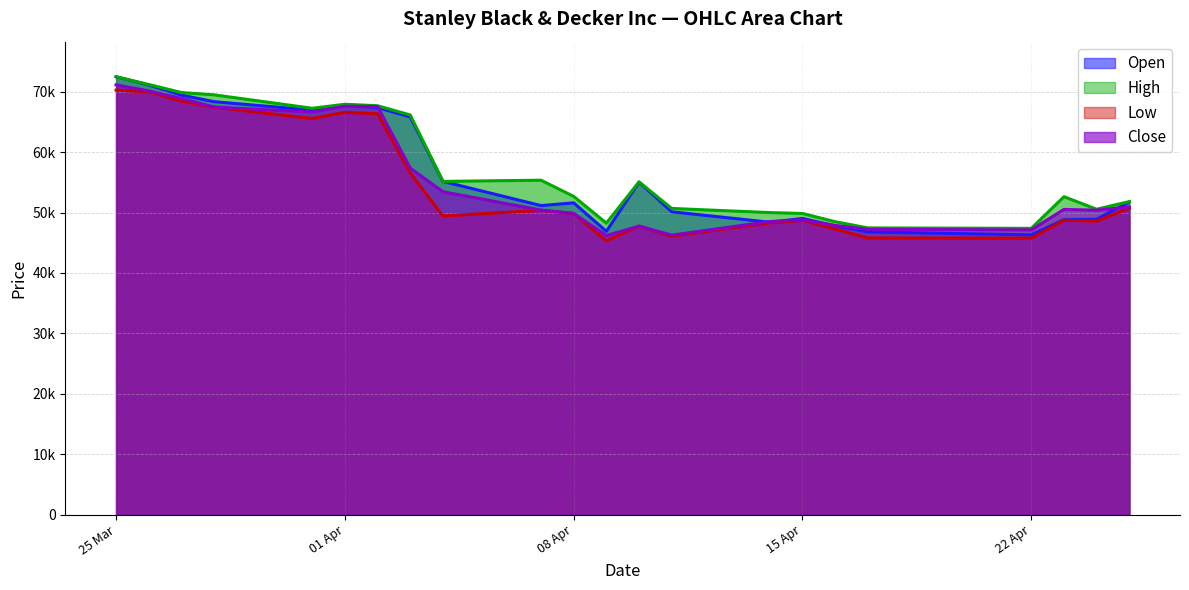

What value does the Low series have at 14.04.2025, to the nearest 10?

48300